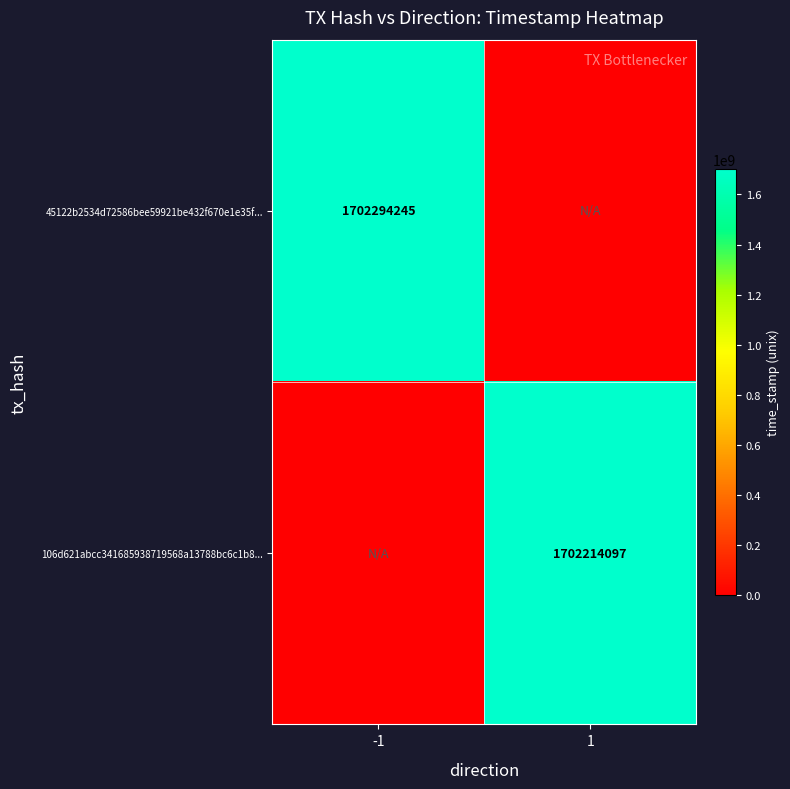

The value of 45122b2534d72586bee59921be432f670e1e35f... at -1 is 1702294245. True or false?

True